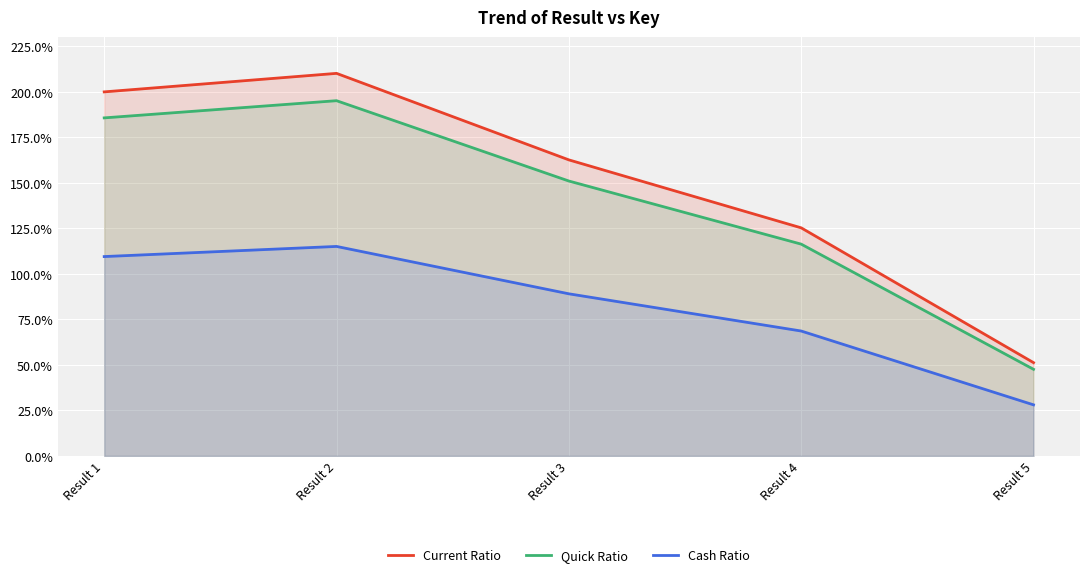

Rank the categories by Quick Ratio value from highest to lowest.

Result 2, Result 1, Result 3, Result 4, Result 5